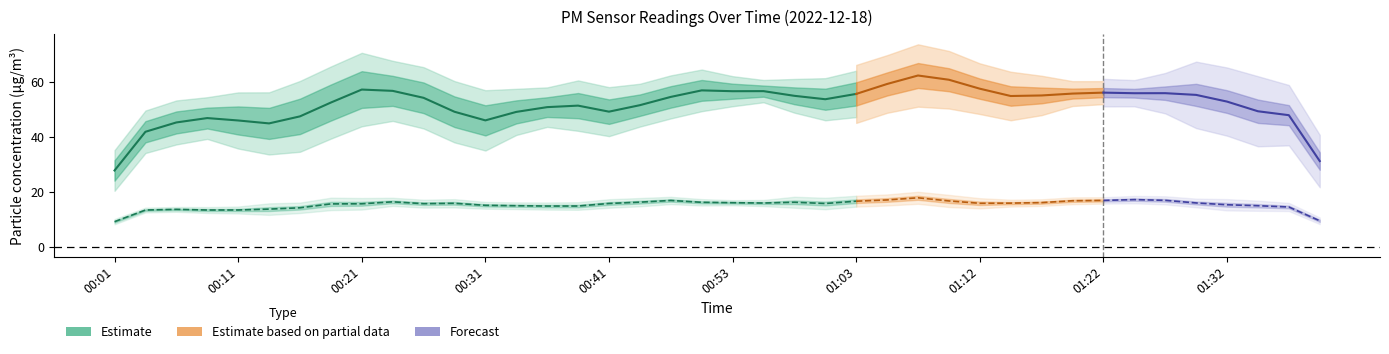

At 01:15, list the series in order from largest to smallest.

P1, P2